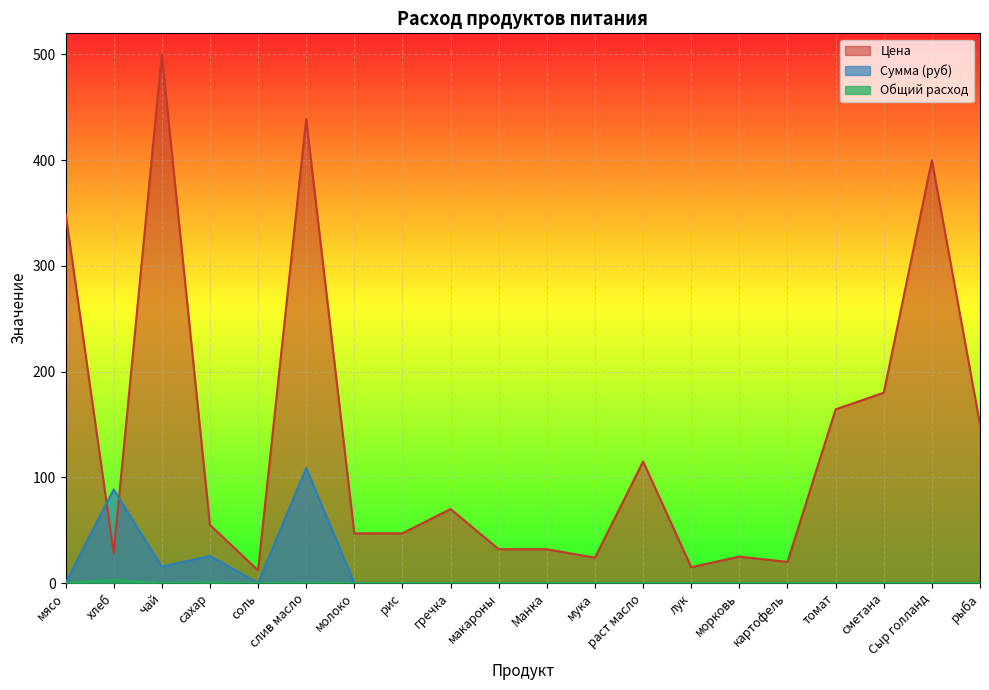

Reading left to right, list all the values displayed in this chart.

Цена: мясо=350.0	хлеб=28.6	чай=500.0	сахар=55.0	соль=12.0	слив масло=438.9	молоко=47.0	рис=47.0	гречка=70.0	макароны=32.0	Манка=32.0	мука=24.0	раст масло=115.0	лук=15.0	морковь=25.0	картофель=20.0	томат=164.3	сметана=180.0	Сыр голланд=400.0	рыба=150.0
Сумма (руб): мясо=0.0	хлеб=88.6	чай=15.5	сахар=25.6	соль=0.0	слив масло=108.8	молоко=0.0	рис=0.0	гречка=0.0	макароны=0.0	Манка=0.0	мука=0.0	раст масло=0.0	лук=0.0	морковь=0.0	картофель=0.0	томат=0.0	сметана=0.0	Сыр голланд=0.0	рыба=0.0
Общий расход: мясо=0.0	хлеб=3.1	чай=0.0	сахар=0.5	соль=0.0	слив масло=0.2	молоко=0.0	рис=0.0	гречка=0.0	макароны=0.0	Манка=0.0	мука=0.0	раст масло=0.0	лук=0.0	морковь=0.0	картофель=0.0	томат=0.0	сметана=0.0	Сыр голланд=0.0	рыба=0.0